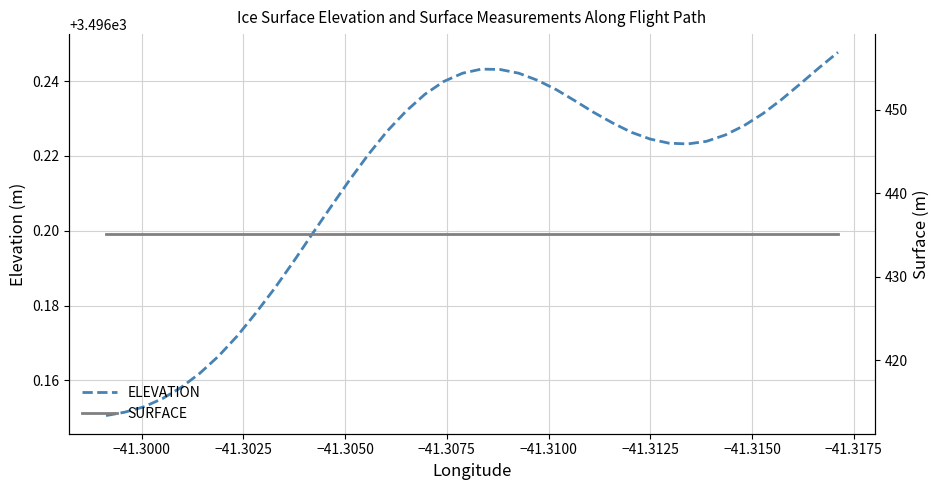

Is the value of SURFACE at −41.3150 greater than the value of ELEVATION at 34?

No